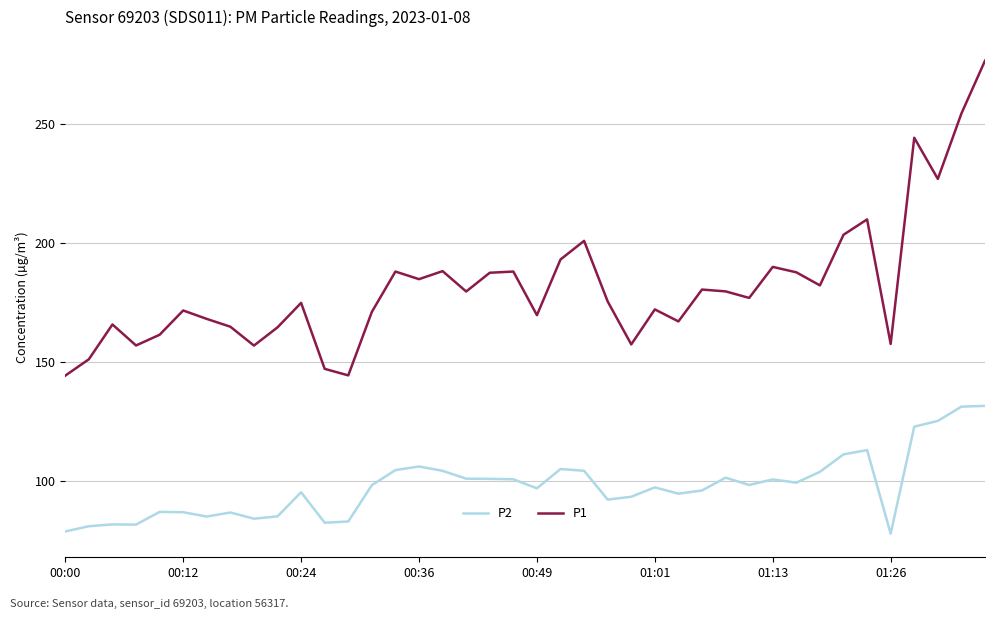

Which series has the largest total across all categories?

P1